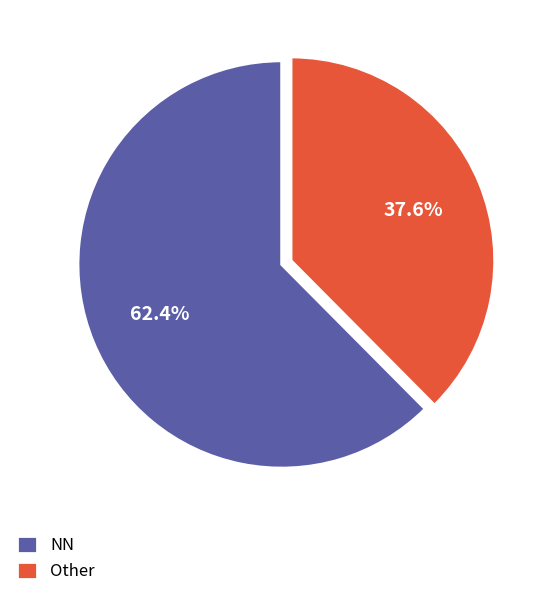

Which has a higher value, NN or Other?

NN